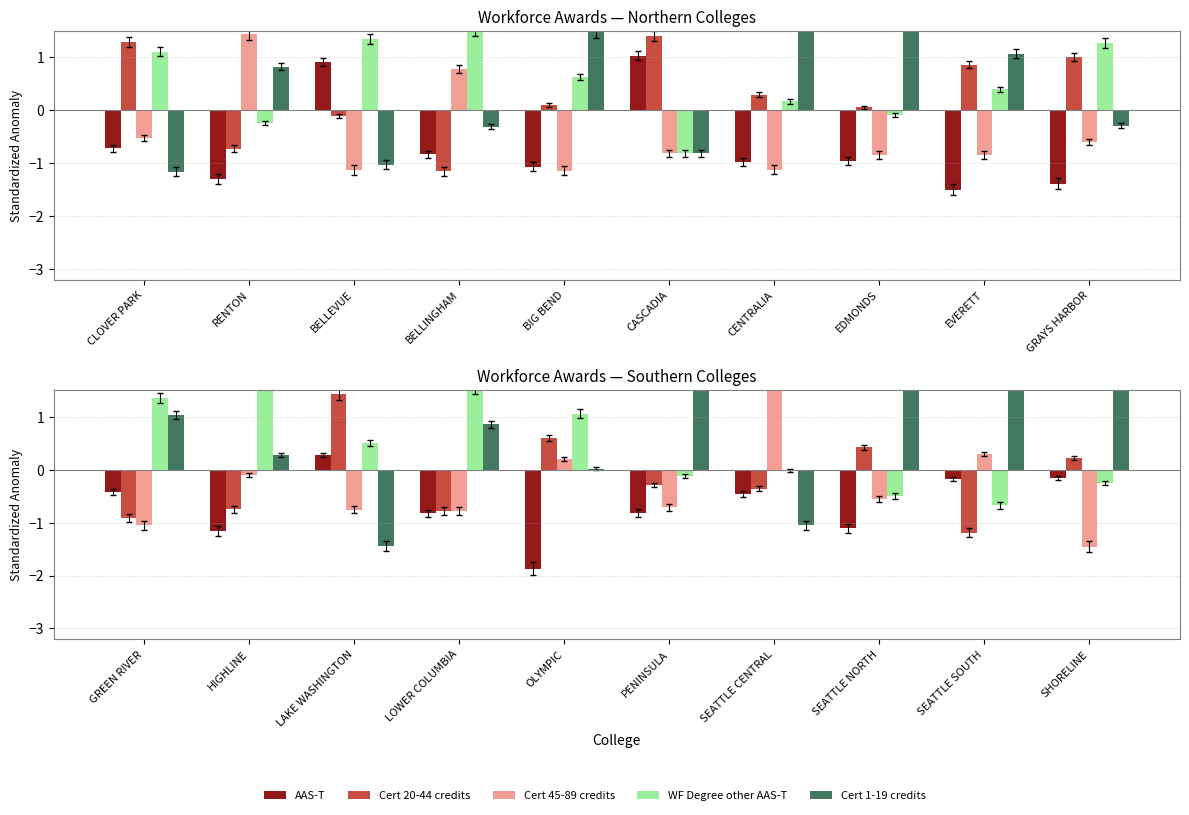

How many values in Cert 20-44 credits are above zero?

4